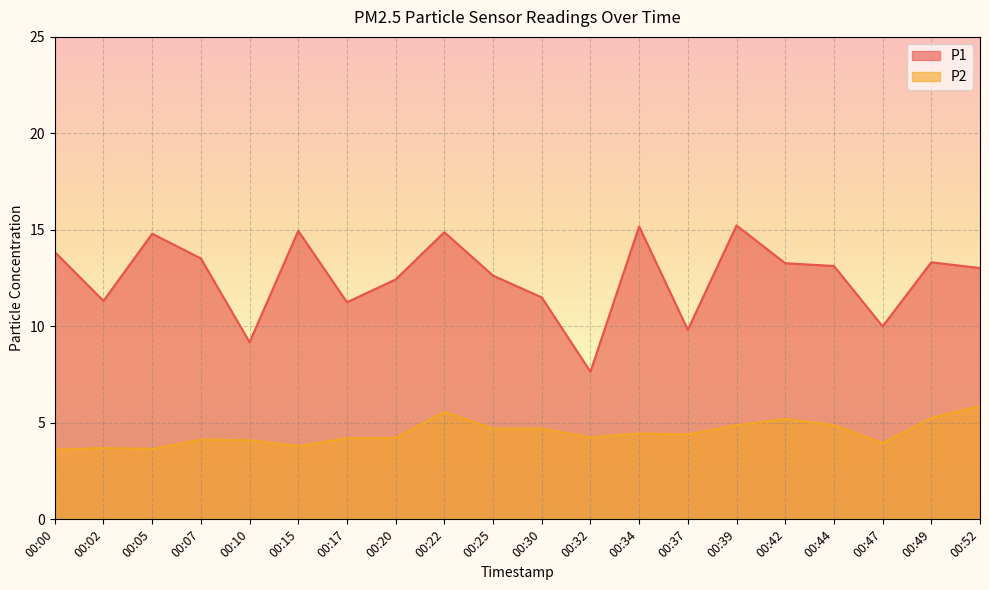

True or false: P2 and P1 cross at least once.

False